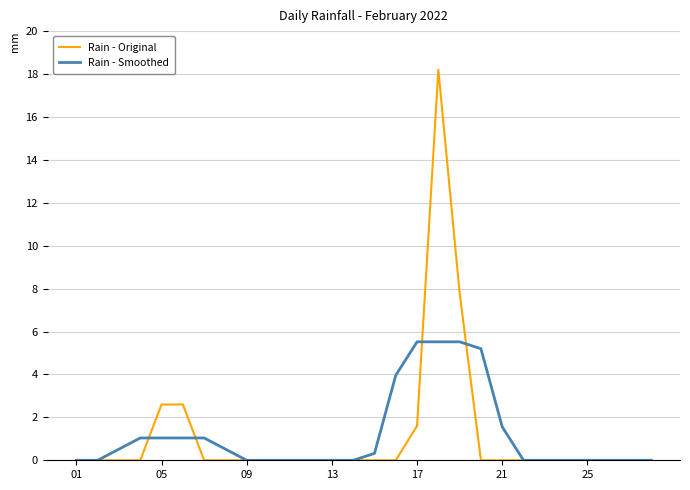

What is the maximum value shown in the chart?

18.2